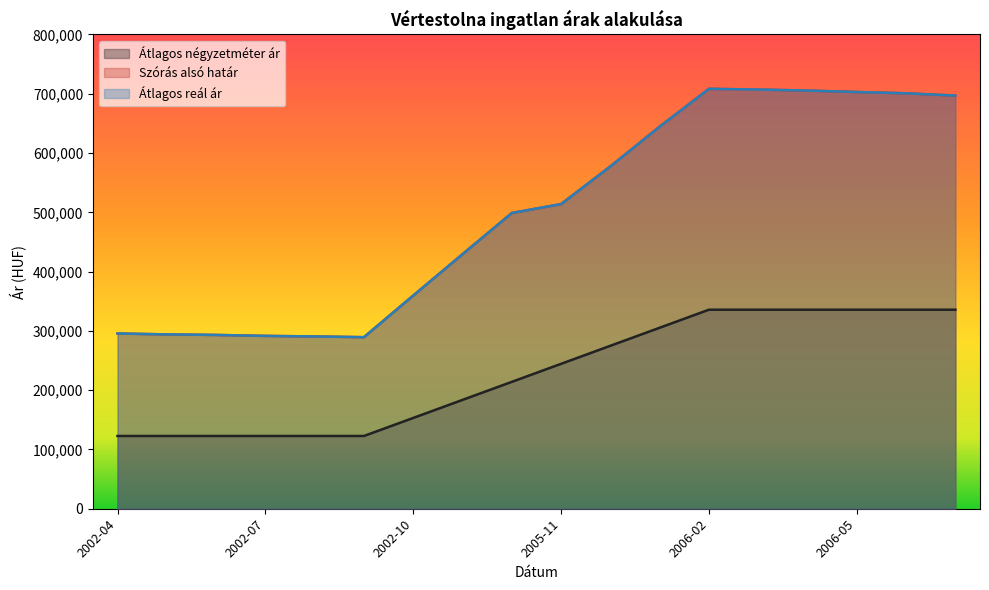

Which category has the lowest value in the Szórás alsó határ series?

2002-09